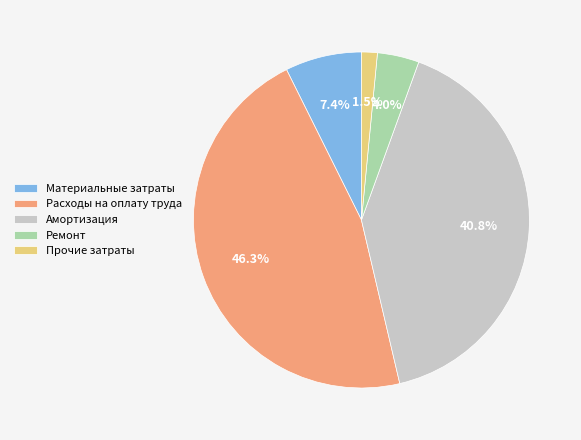

Which category has the biggest portion of the pie?

Расходы на оплату труда